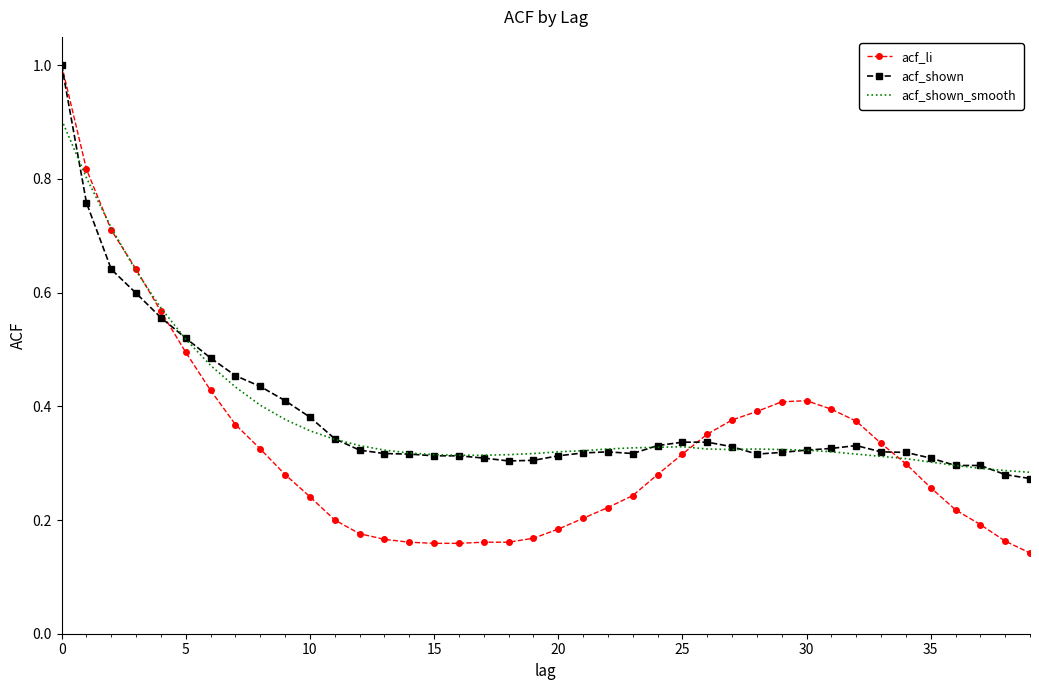

Which series has the largest range (max minus min)?

acf_li